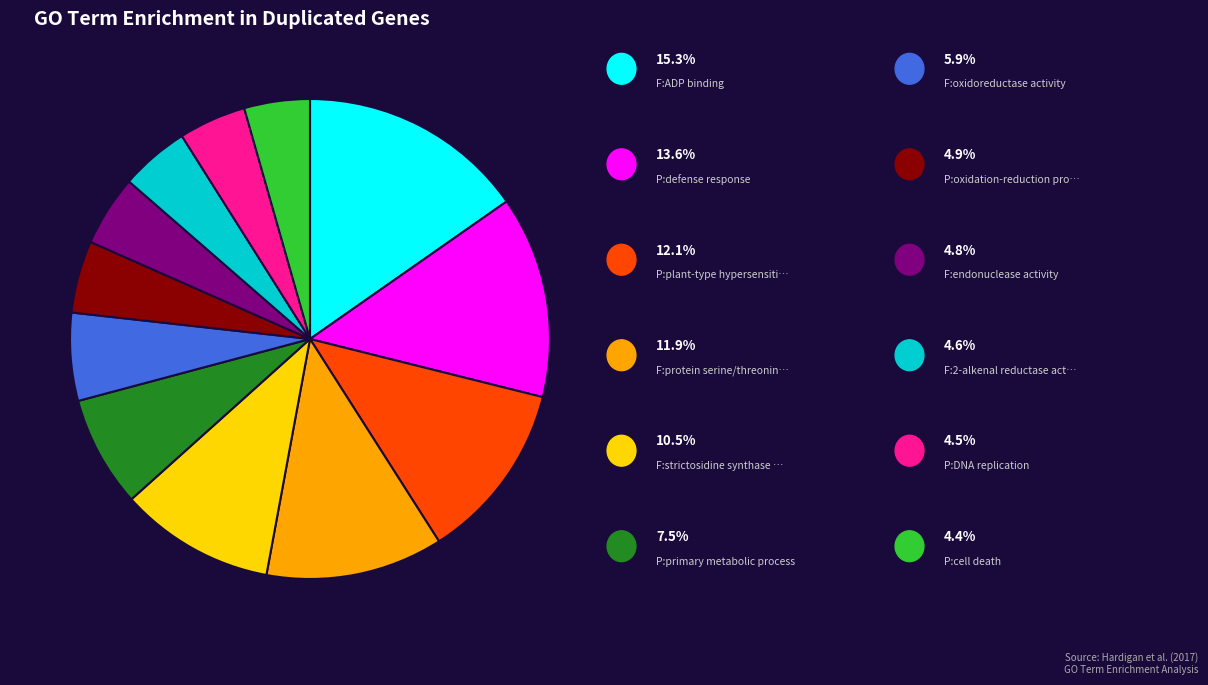

Is there any slice that represents more than half of the pie?

No